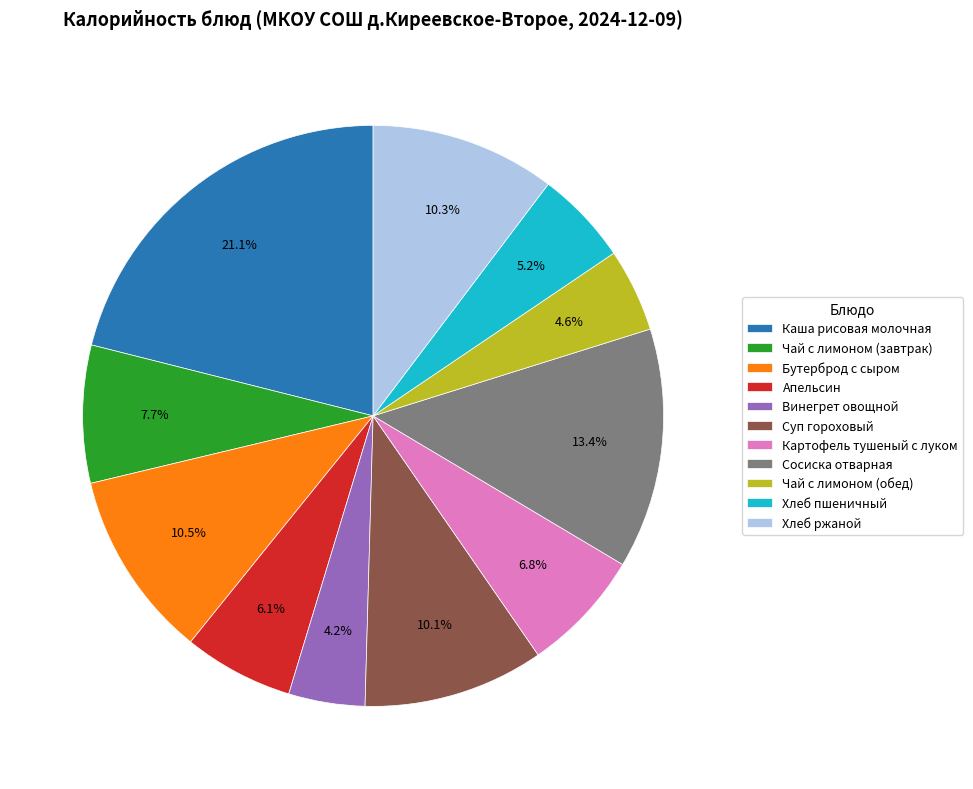

Which category has the biggest portion of the pie?

Каша рисовая молочная